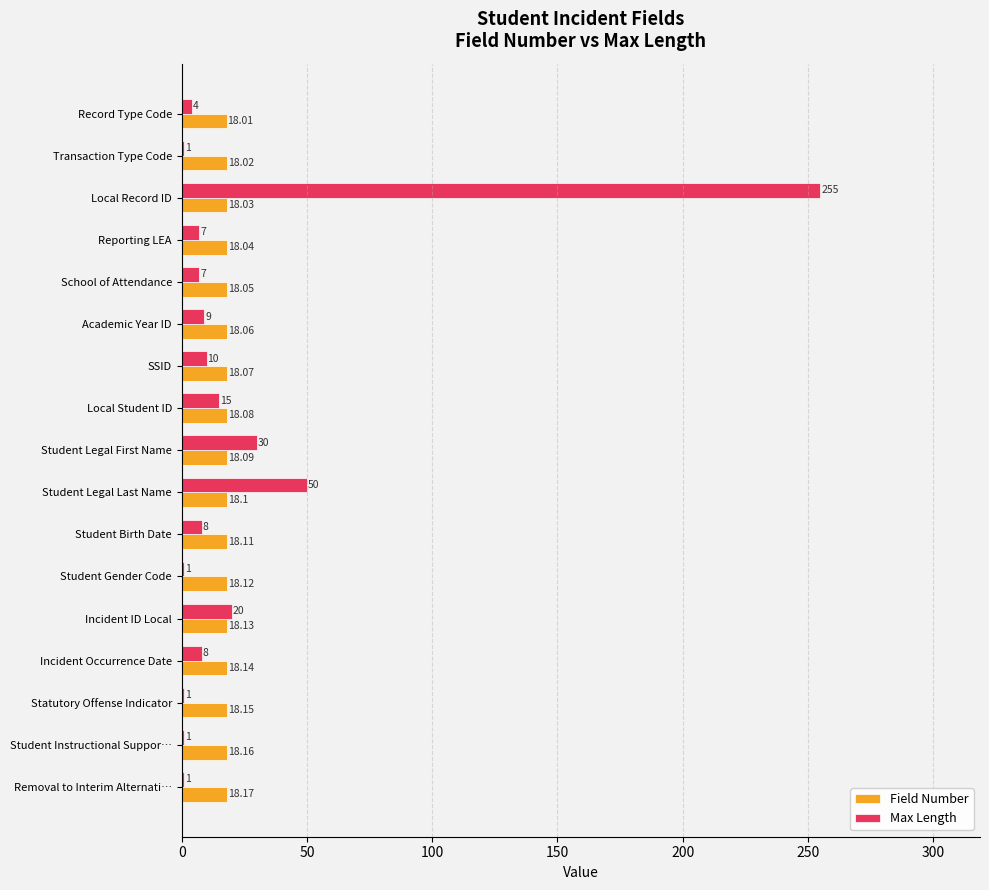

Rank the series by their maximum value, from highest to lowest.

Max Length, Field Number